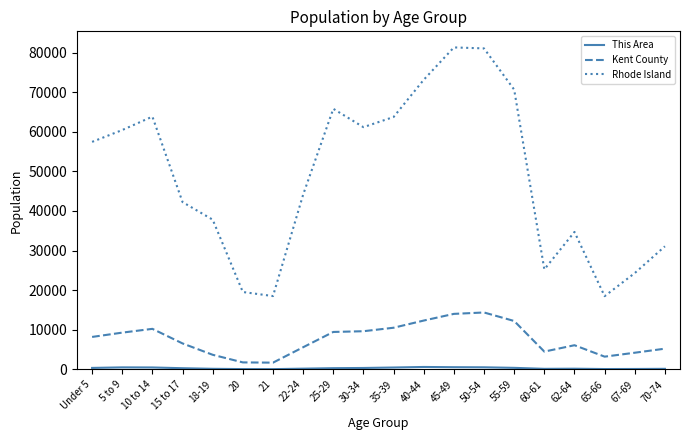

What position from the right is 18-19?

16